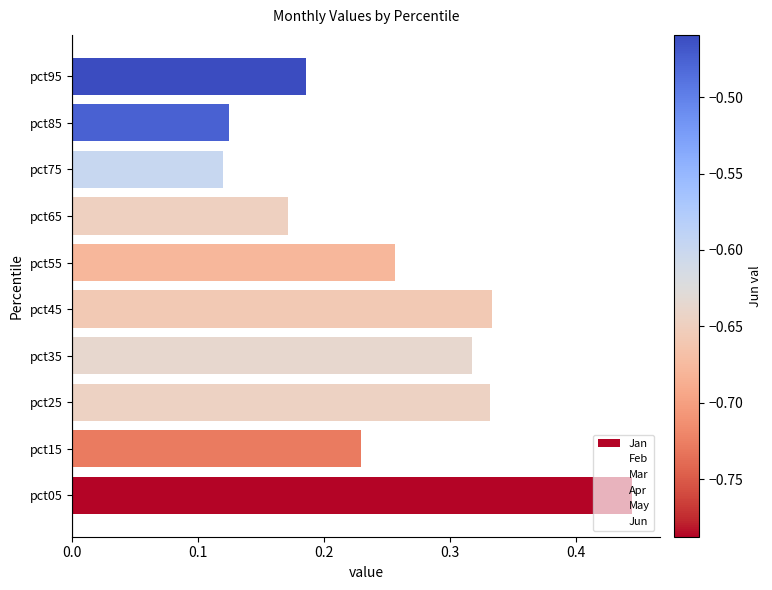

Which has a higher value, pct15 or pct05?

pct05